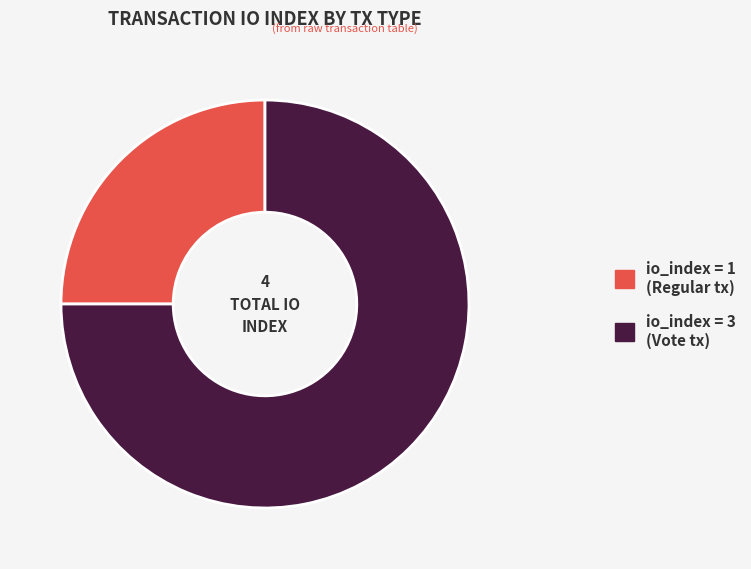

Is there any slice that represents more than half of the pie?

Yes